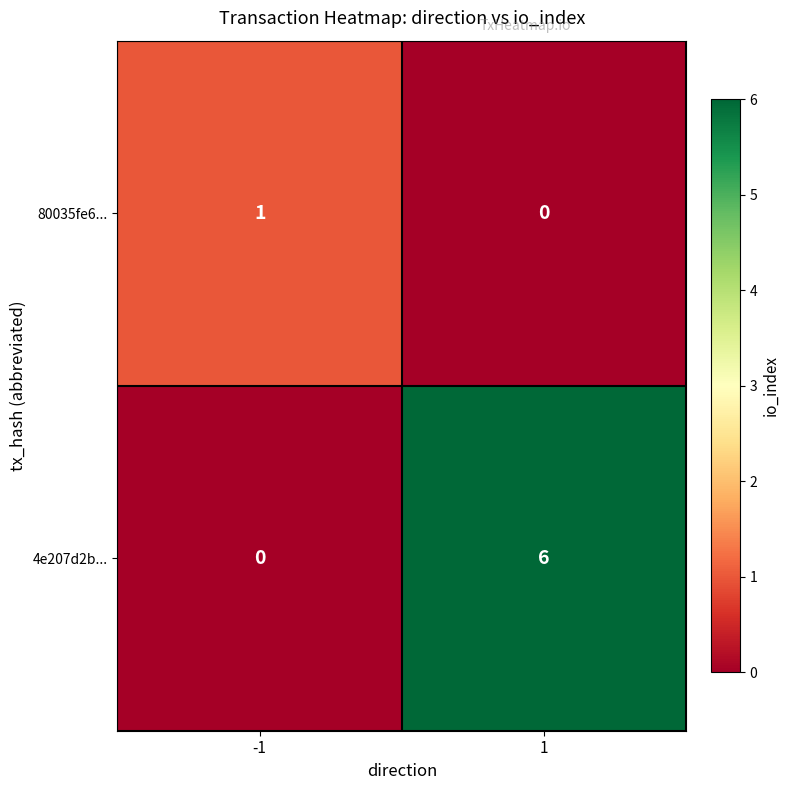

Rank the series at 1 from lowest to highest value.

80035fe6..., 4e207d2b...